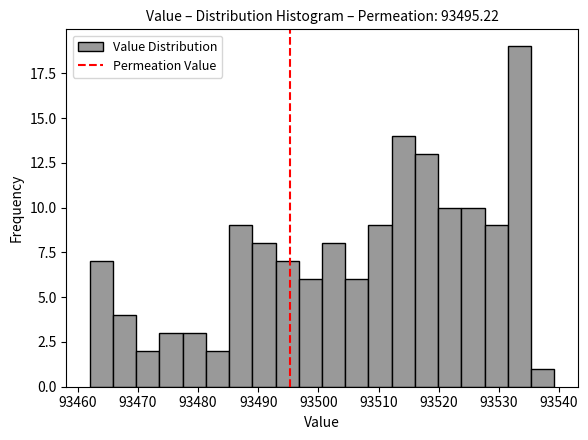

Around what value on the x-axis is the tallest bar? Give the approximate position of its centre, as read against the axis.

93533